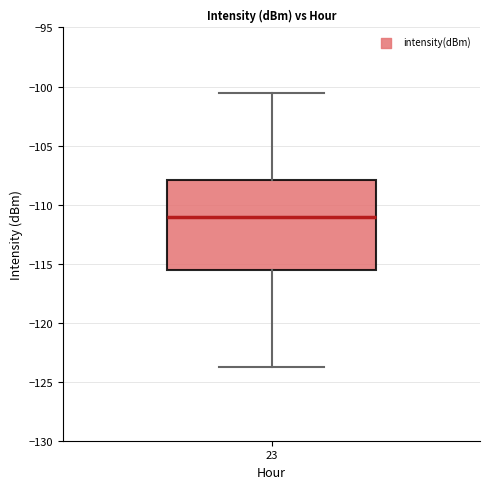

Read this box plot against the y-axis: the position of the median line, the range covered by the box, and the ends of both whiskers. The values are not printed on the chart, so give them approximately, as read against the axis.

median -111.0, box -115.5 to -108.0, whiskers -124.0 to -100.5